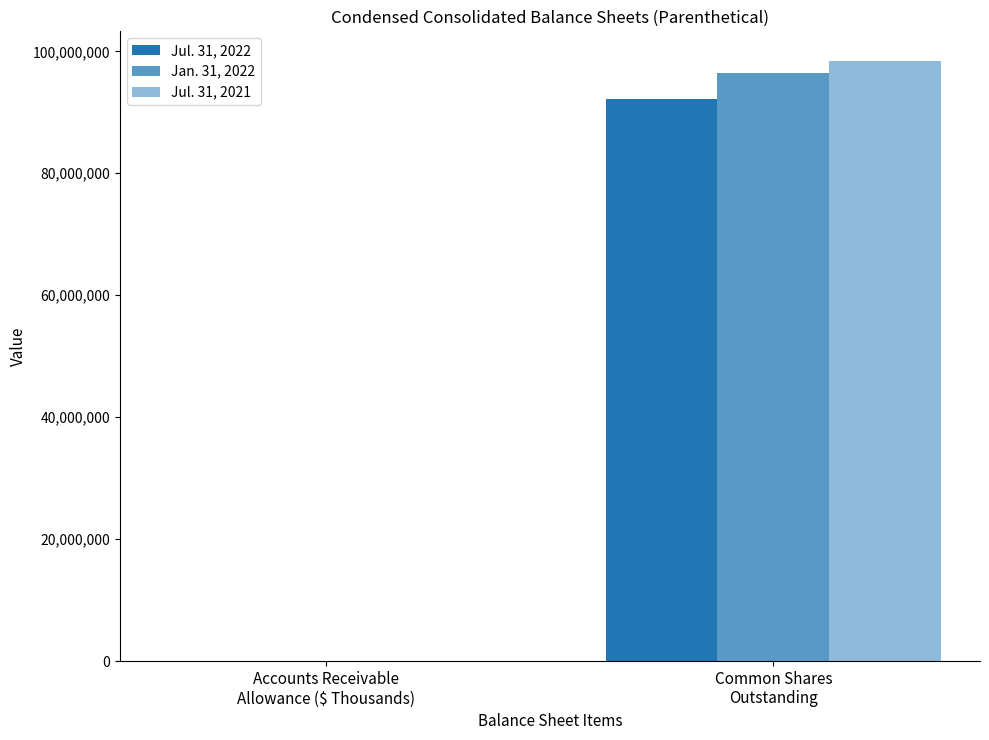

Are the bars grouped side by side (vs. stacked)?

Yes